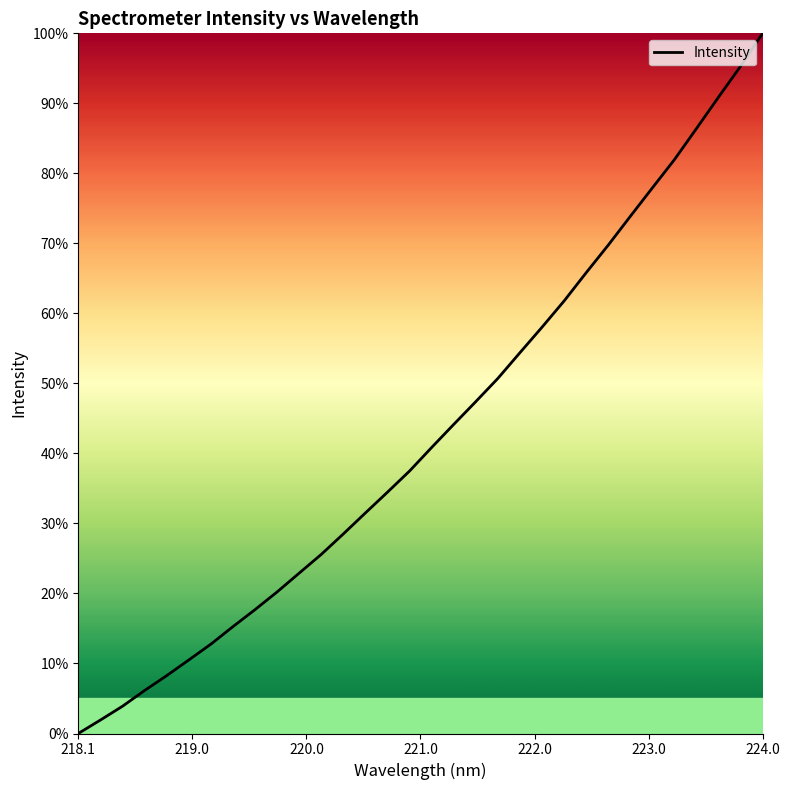

What is the difference between the maximum and minimum values?

100.0